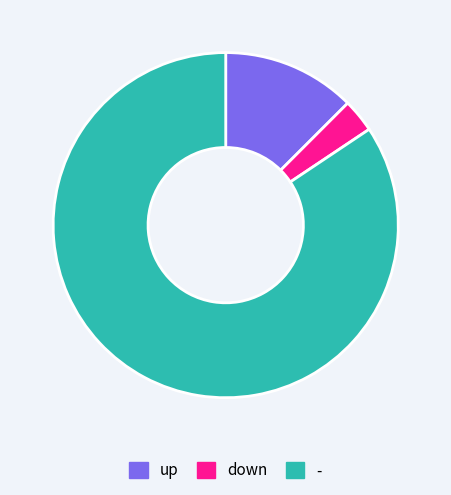

The - slice represents 84% of the pie. True or false?

True